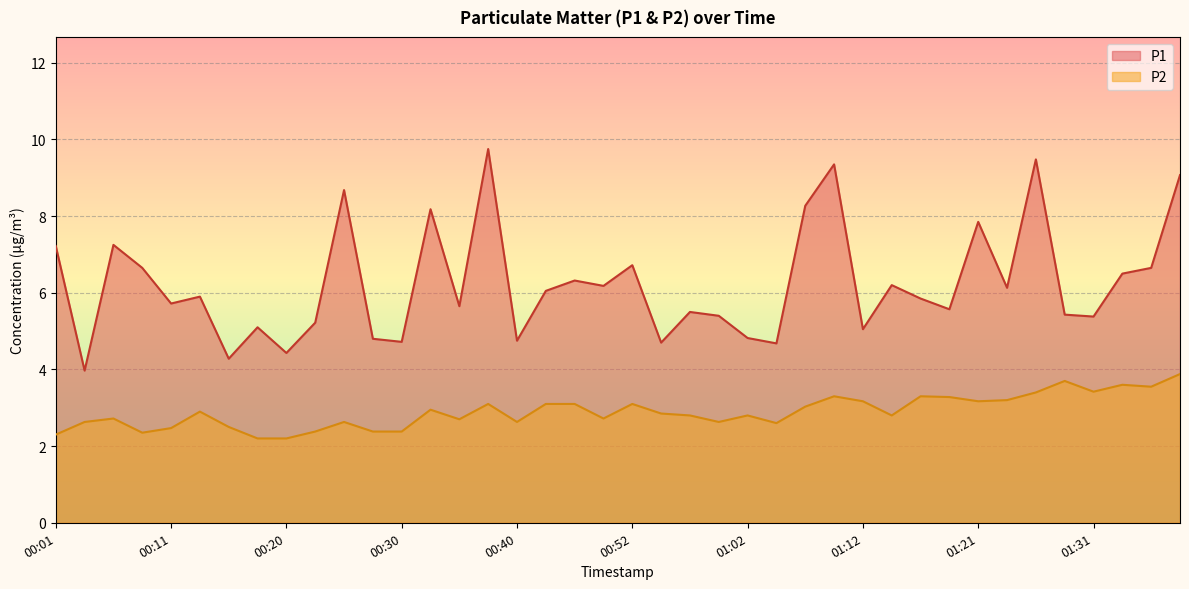

What is the sum of the P2 values at 01:07 and 00:16?

5.5